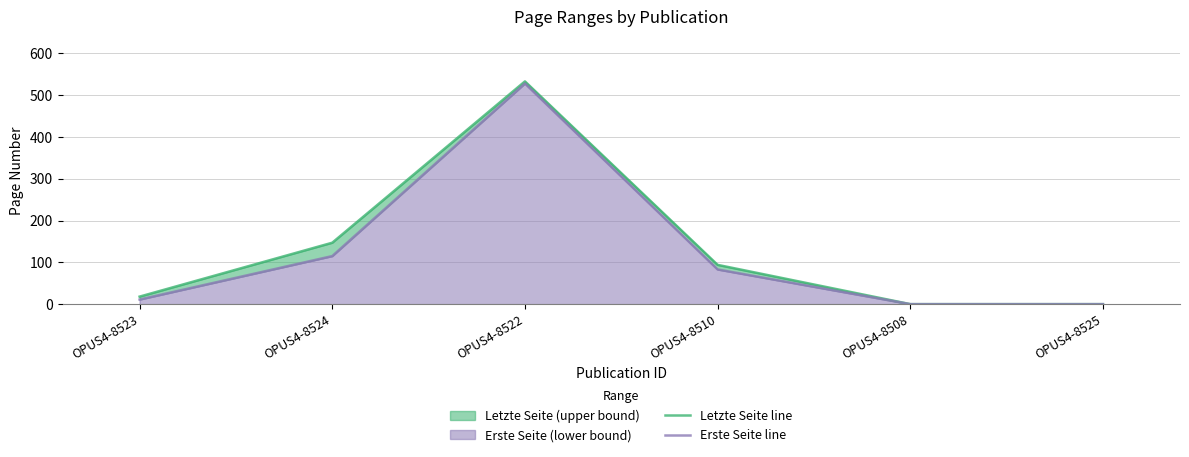

True or false: Letzte Seite line has a value of 76 at OPUS4-8524.

False